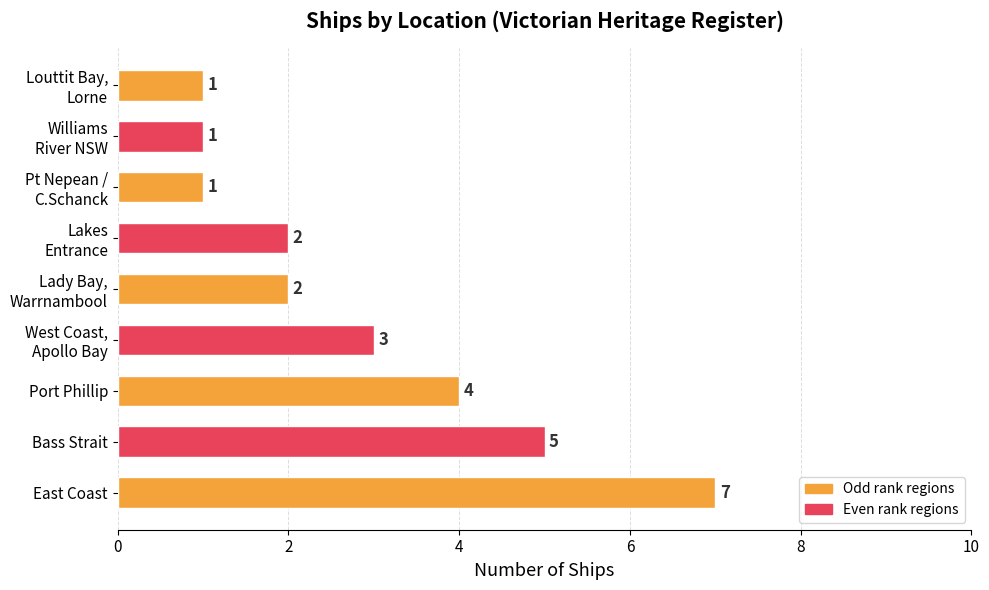

Reading bottom to top, extract all data points from this chart.

7	5	4	3	2	2	1	1	1